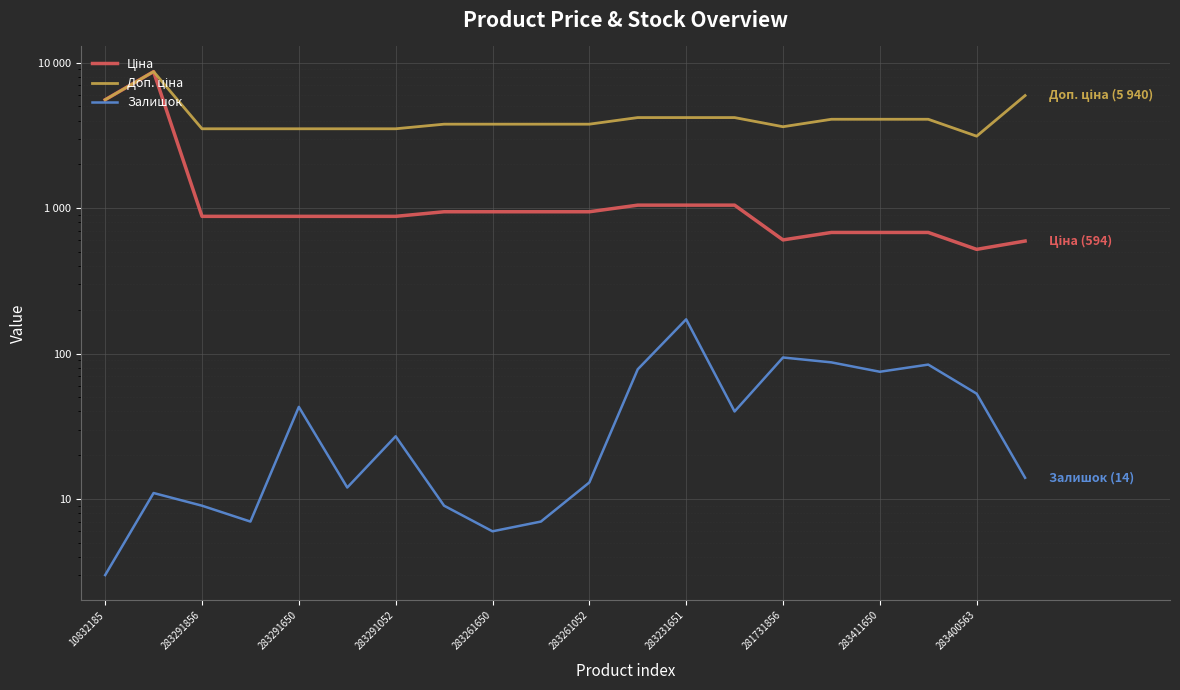

Which series has the largest range (max minus min)?

Ціна